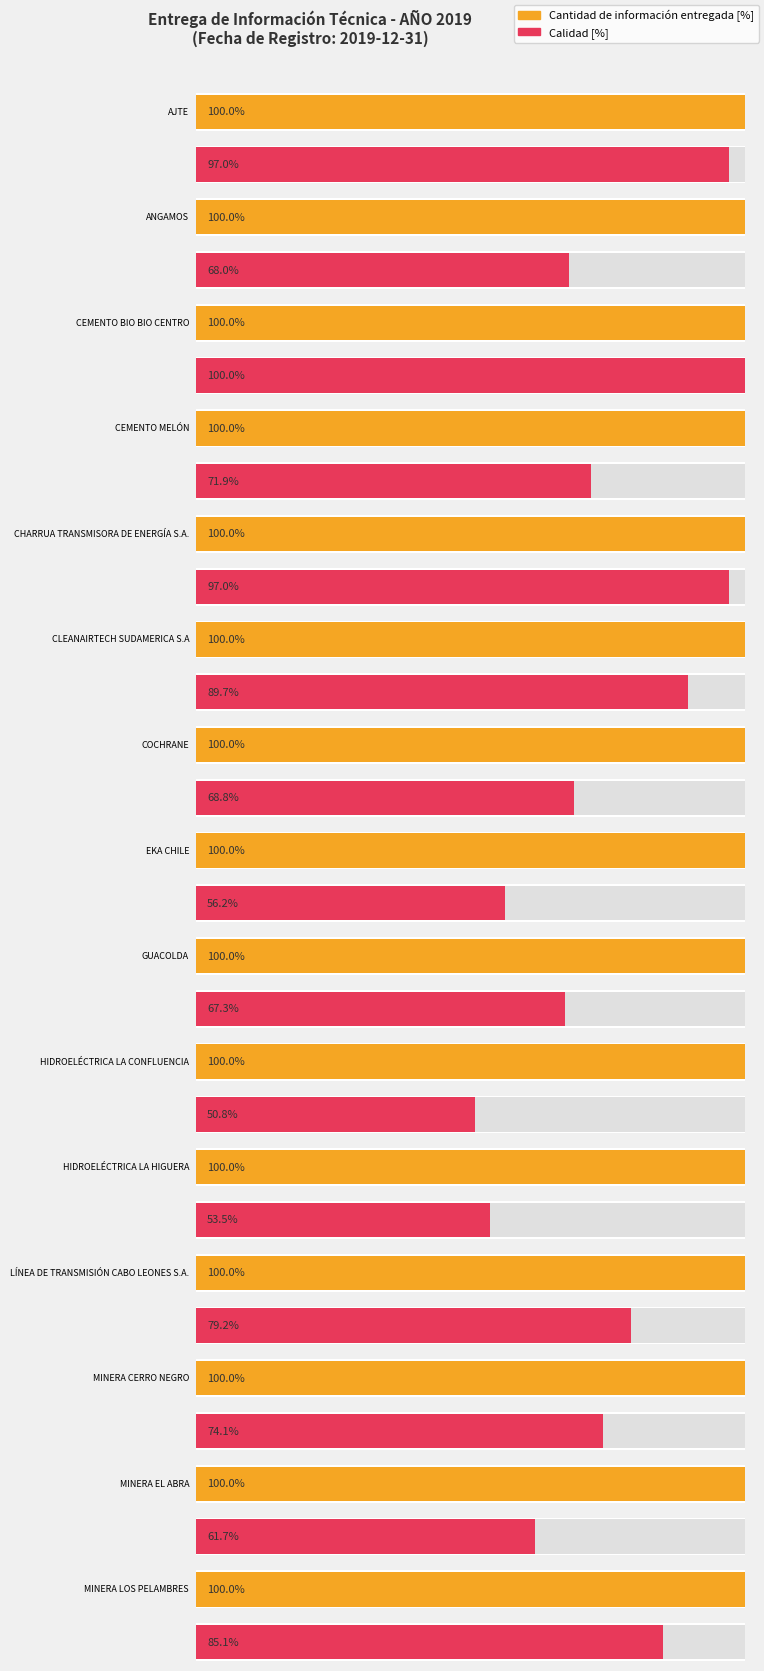

Which series has the largest total across all categories?

Cantidad de información entregada